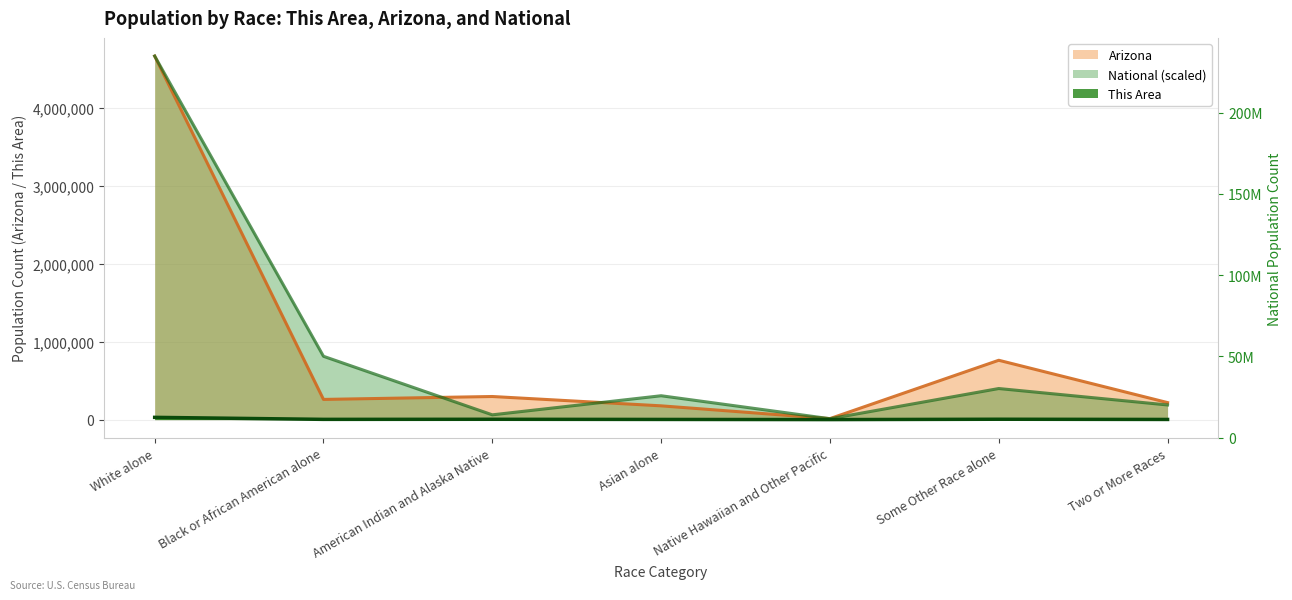

Is it true that National equals 1103211.2 at Black or African American alone?

False